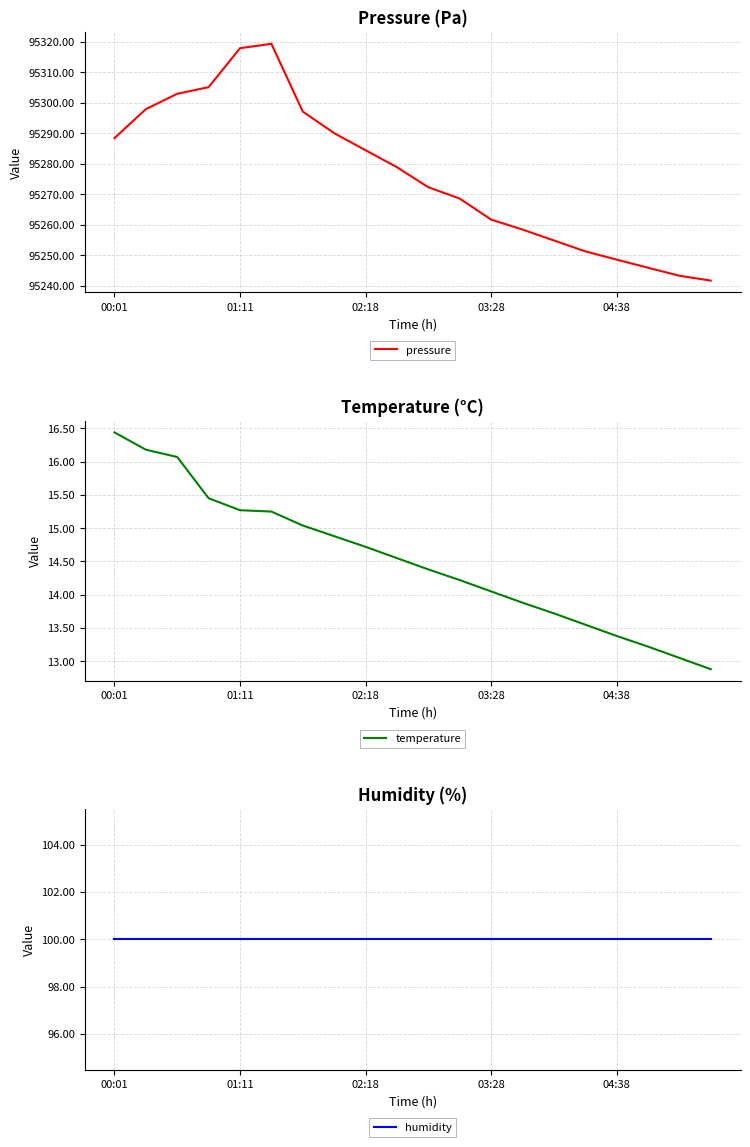

What are all the series names shown in the legend?

pressure, temperature, humidity